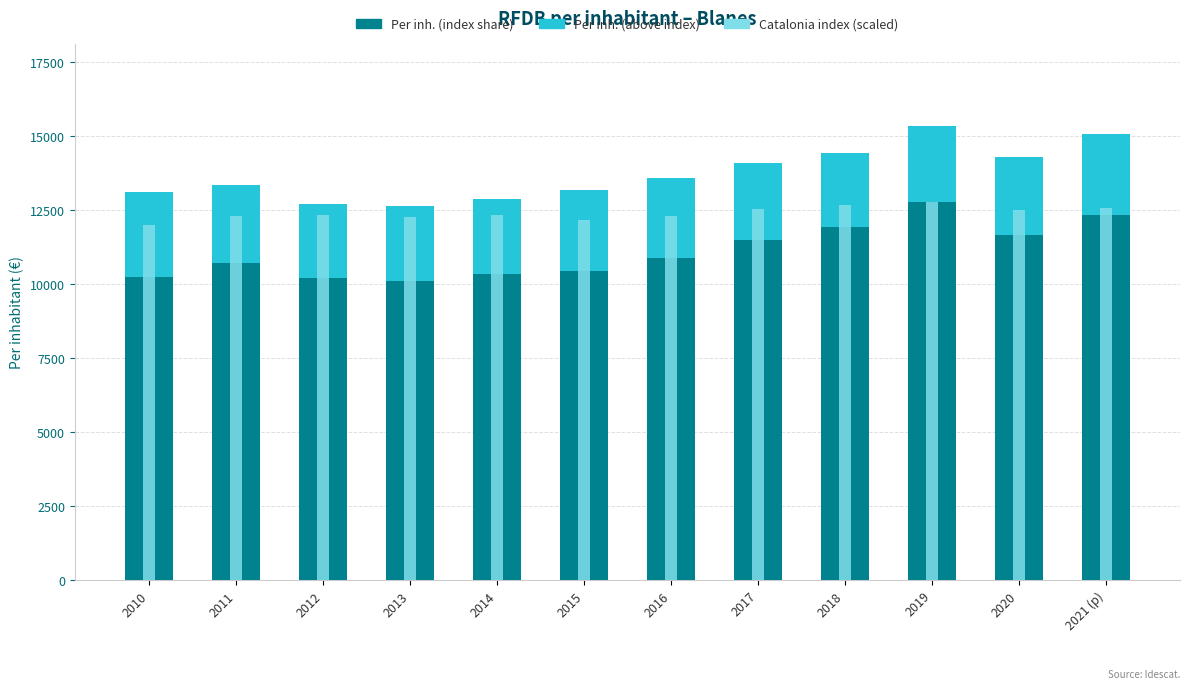

Reading right to left, extract all data points from this chart.

Per inh. (index share): 2021 (p)=12348.4	2020=11649.6	2019=12773.7	2018=11933.2	2017=11489.3	2016=10897.6	2015=10436.2	2014=10347.5	2013=10107.4	2012=10201.3	2011=10717.9	2010=10238.9
Per inh. (above index): 2021 (p)=2710.6	2020=2644.4	2019=2579.3	2018=2513.8	2017=2590.7	2016=2707.4	2015=2740.8	2014=2522.5	2013=2542.6	2012=2502.7	2011=2646.1	2010=2871.1
Catalonia index (scaled): 2021 (p)=12589.5	2020=12512.7	2019=12773.7	2018=12681.6	2017=12528.0	2016=12297.8	2015=12159.6	2014=12343.8	2013=12267.0	2012=12328.5	2011=12313.1	2010=11990.7